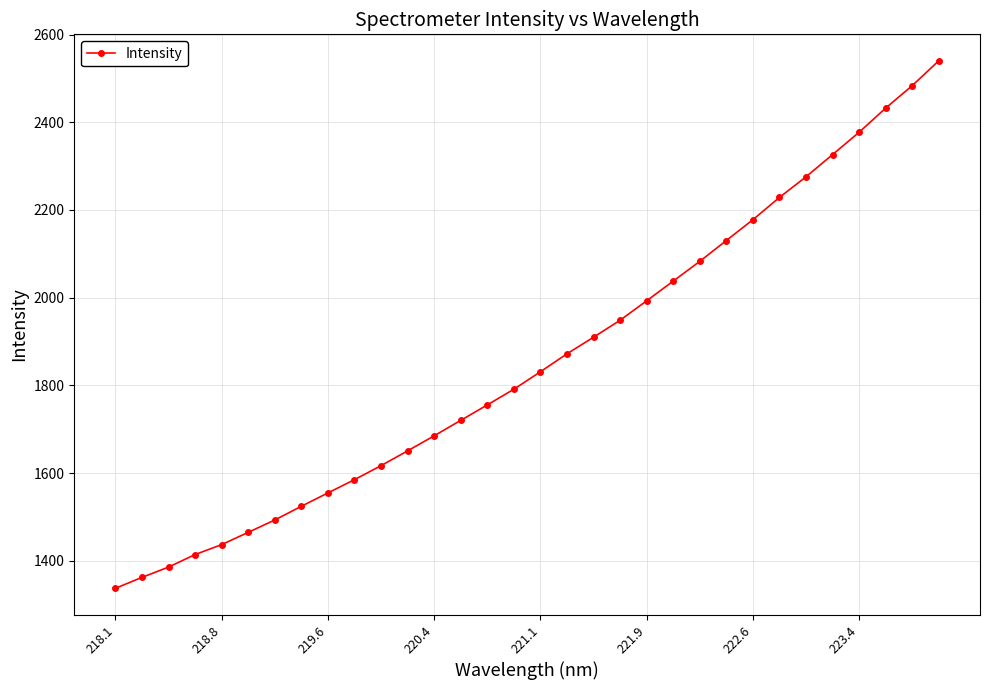

True or false: the data has more than 2 interior local peaks.

False